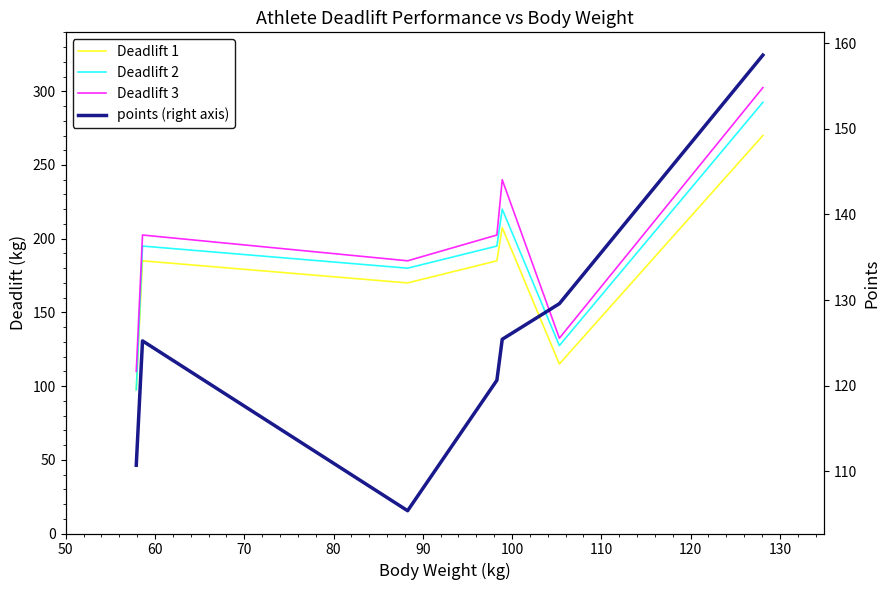

What is the average value of the Deadlift 1 series?

175.7